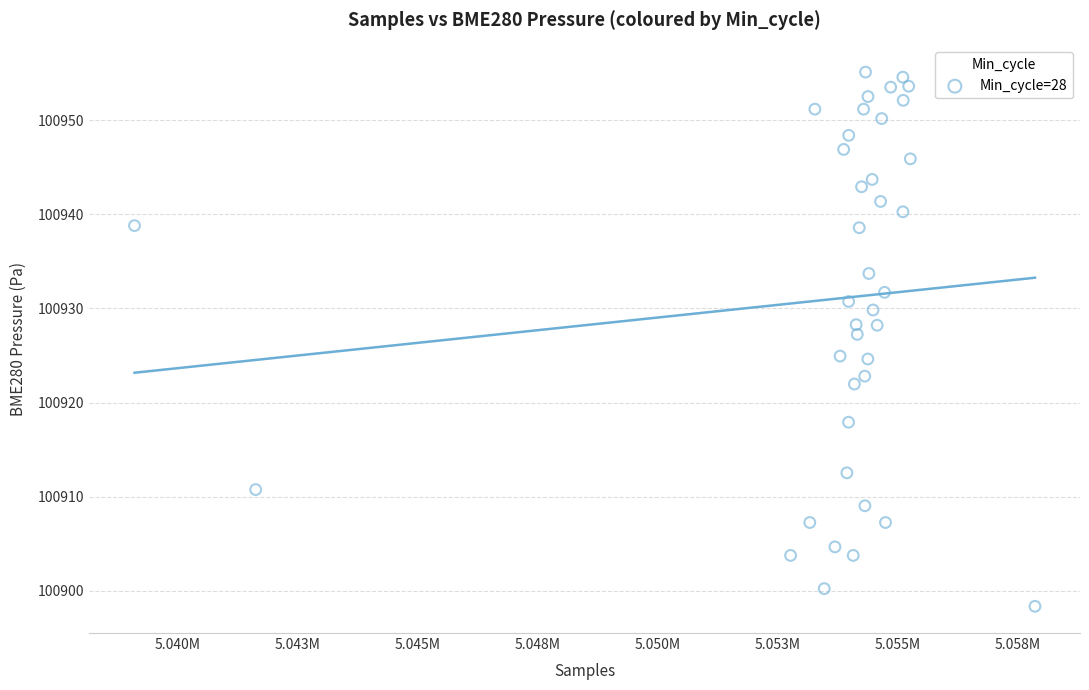

What is the range of Y values (max minus min)?

56.8